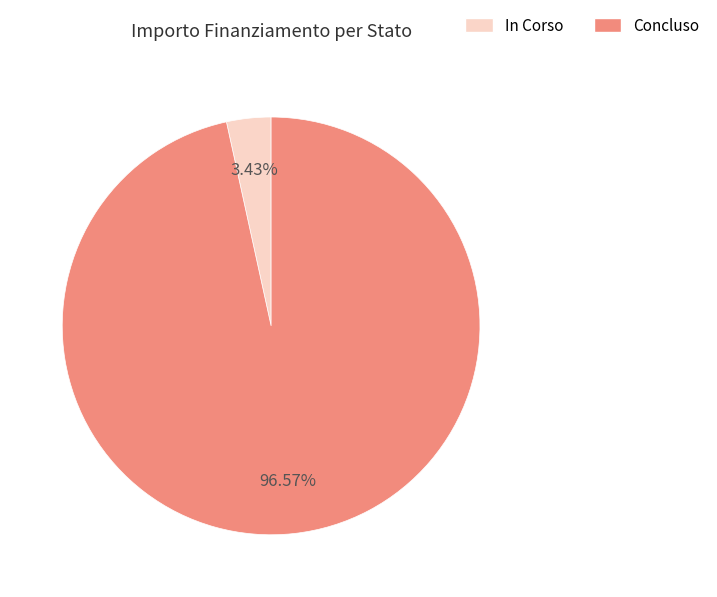

To the nearest percent, what is the difference between the In Corso and Concluso slice percentages?

93%